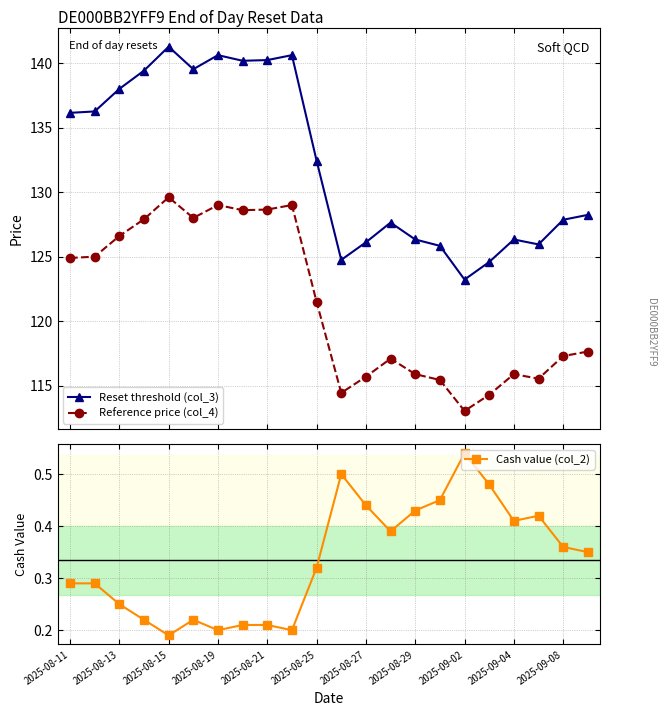

What is the sum of all Cash value (col_2) values?

7.4